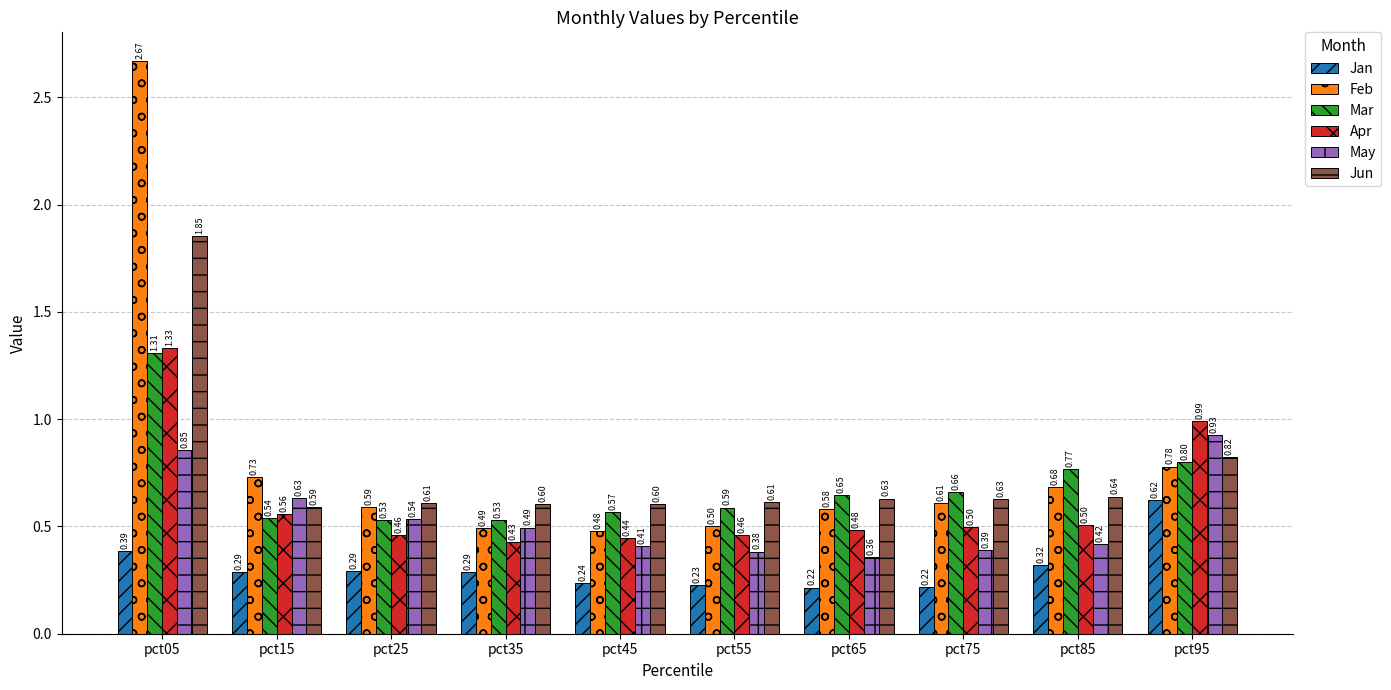

Which series changed the most between pct25 and pct55?

May